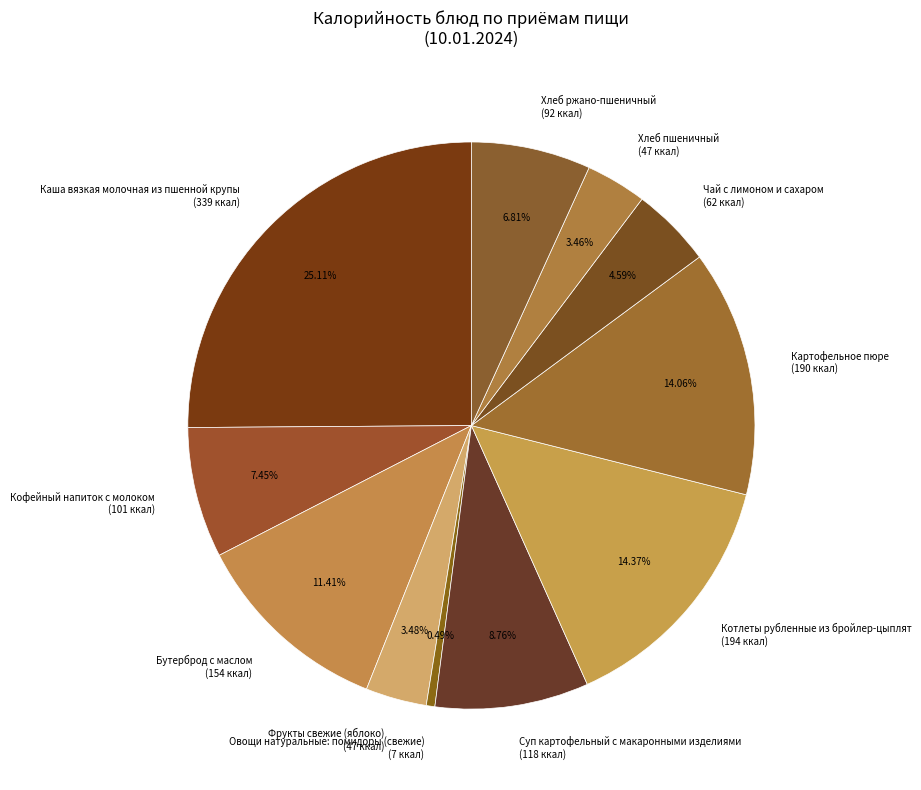

Is it true that Каша вязкая молочная из пшенной крупы is 25% of the pie?

True